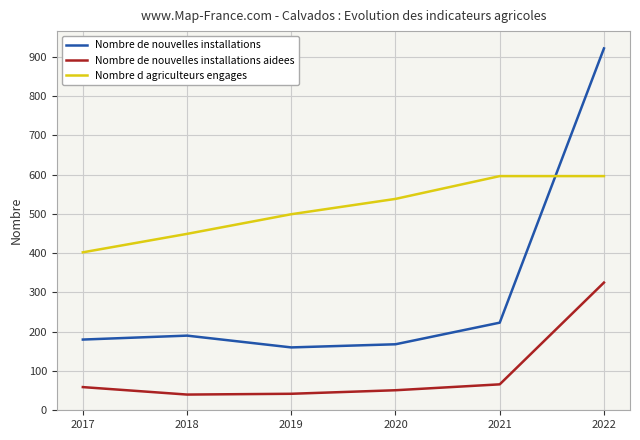

Is the value of Nombre de nouvelles installations aidees at 2018 greater than the value of Nombre d agriculteurs engages at 2020?

No